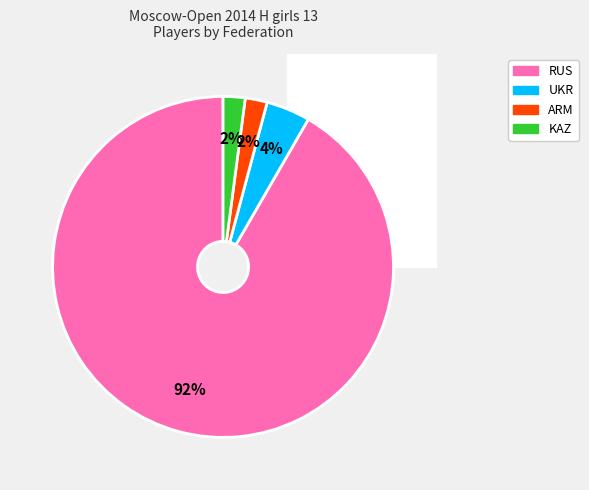

What is the ratio of the value at RUS to the value at ARM?

44.0